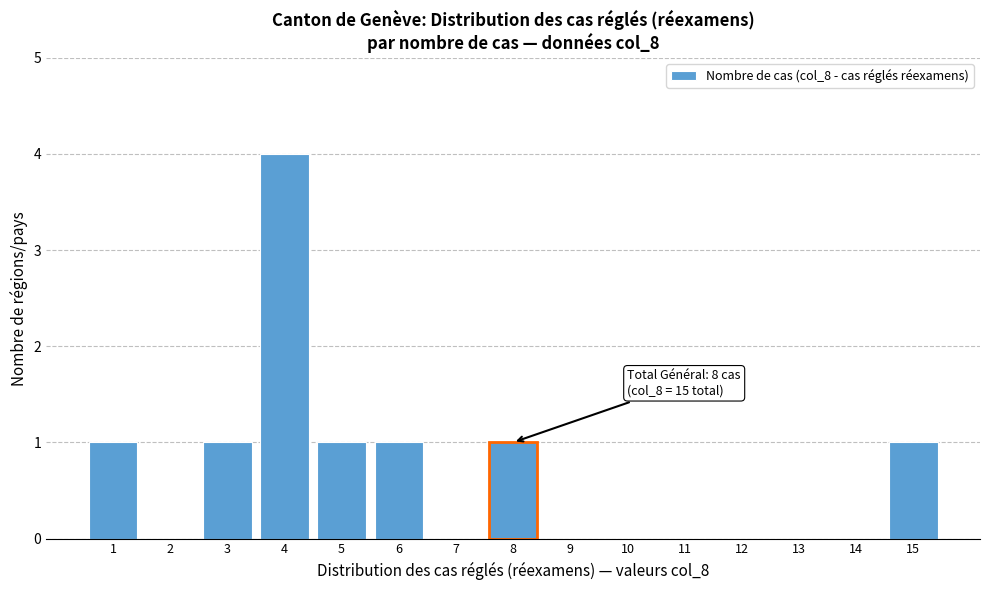

Reading left to right, extract all data points from this chart.

1=1	2=0	3=1	4=4	5=1	6=1	7=0	8=1	9=0	10=0	11=0	12=0	13=0	14=0	15=1